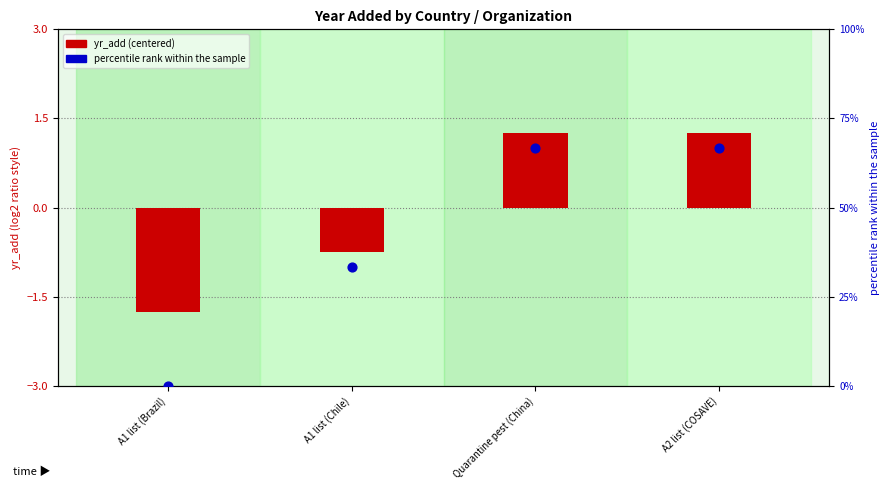

Which series has the largest total across all categories?

percentile rank within the sample